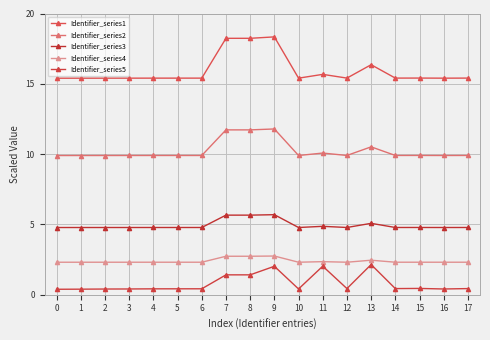

What is the approximate value of Identifier_series4 at 1?

2.3